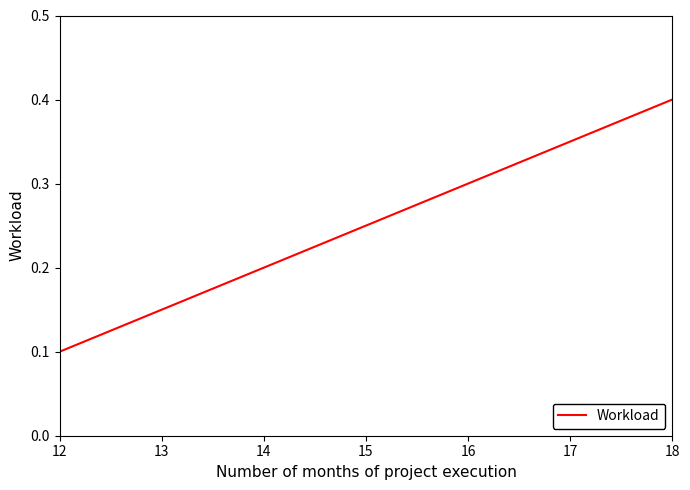

True or false: the data shows 0.1 at 14.

False